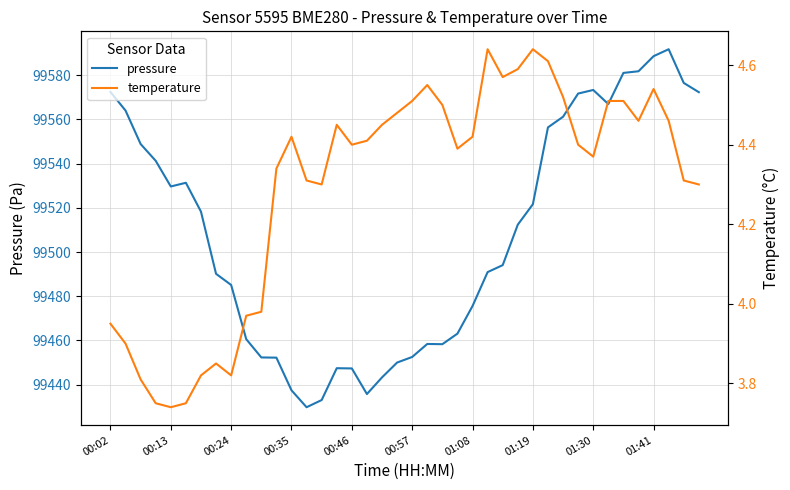

Rank the series at 30 from lowest to highest value.

temperature, pressure